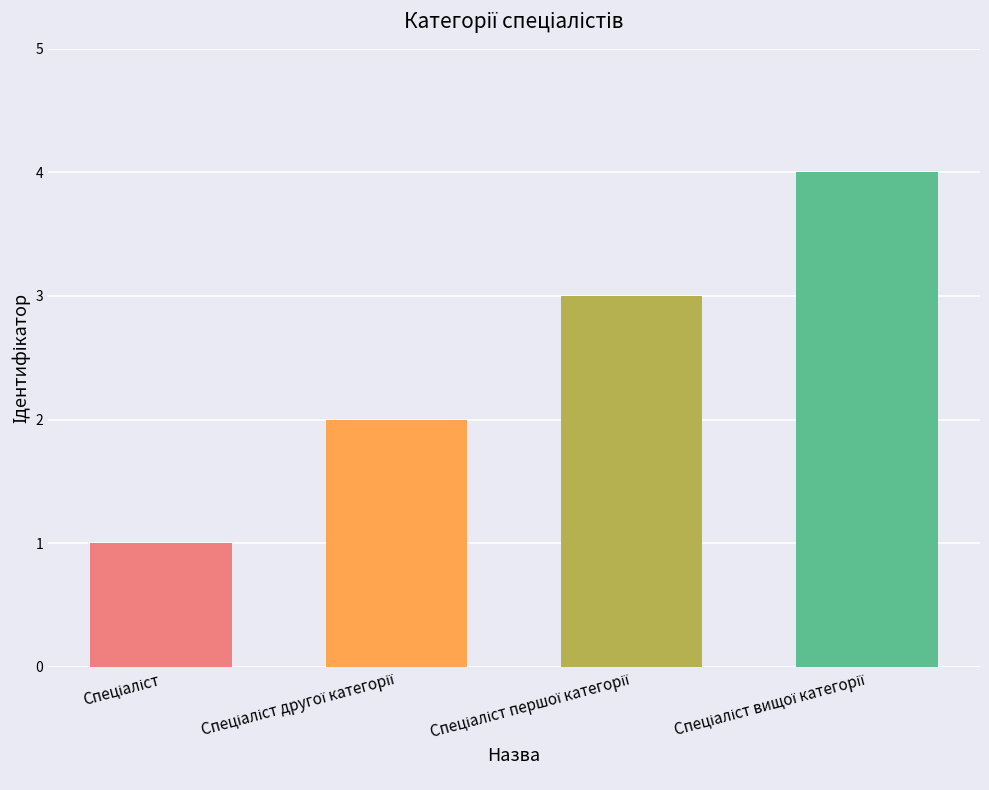

What is the sum of all values?

10